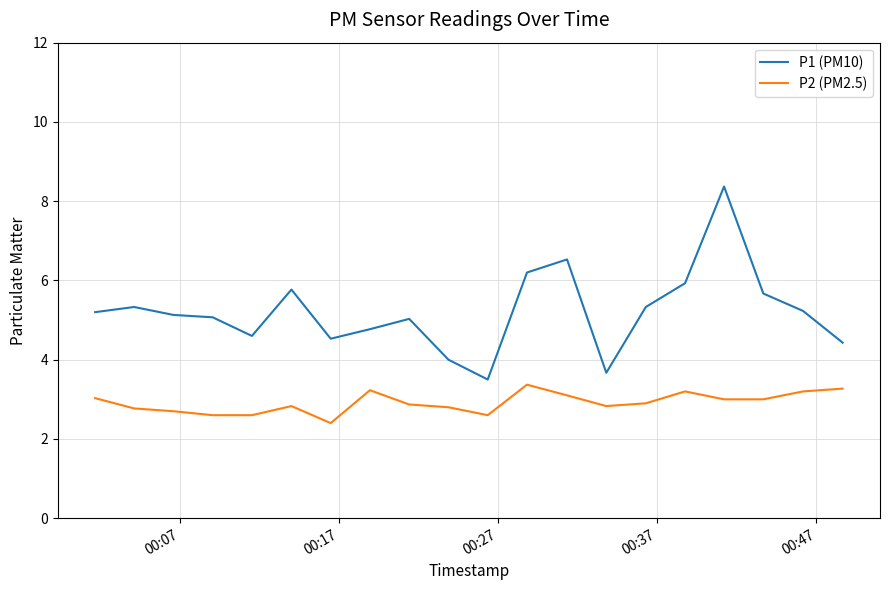

What is the smallest value displayed?

2.4